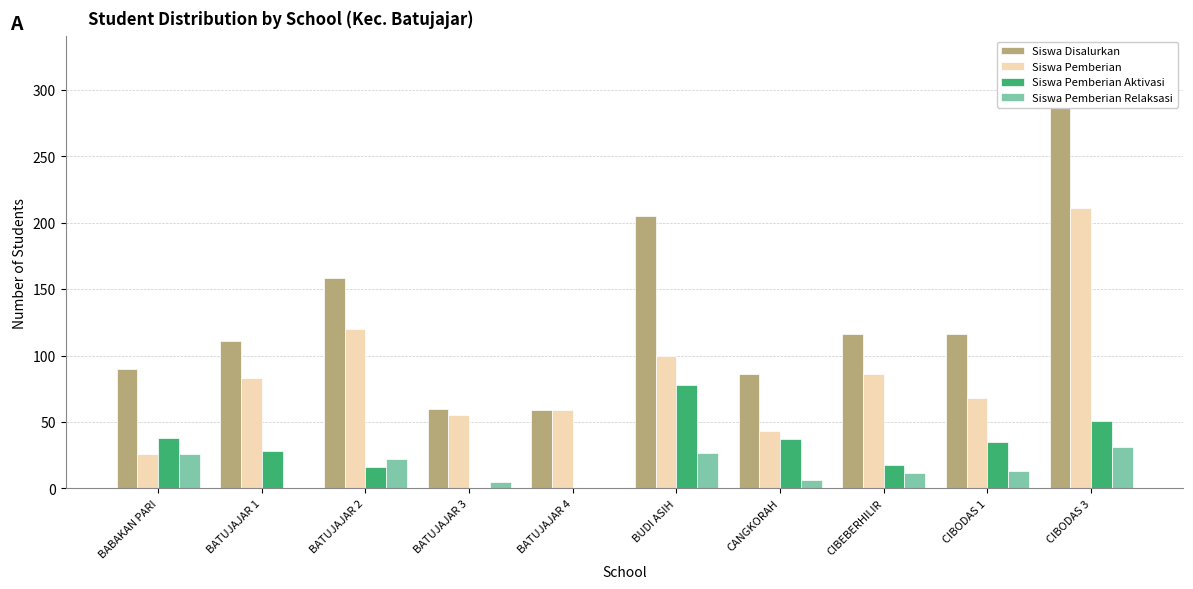

Count the number of data series in this chart.

4